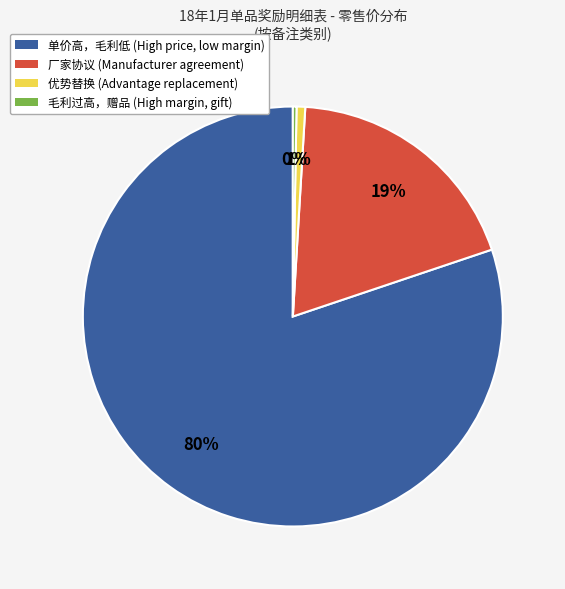

The 厂家协议 (Manufacturer agreement) slice represents 10% of the pie. True or false?

False